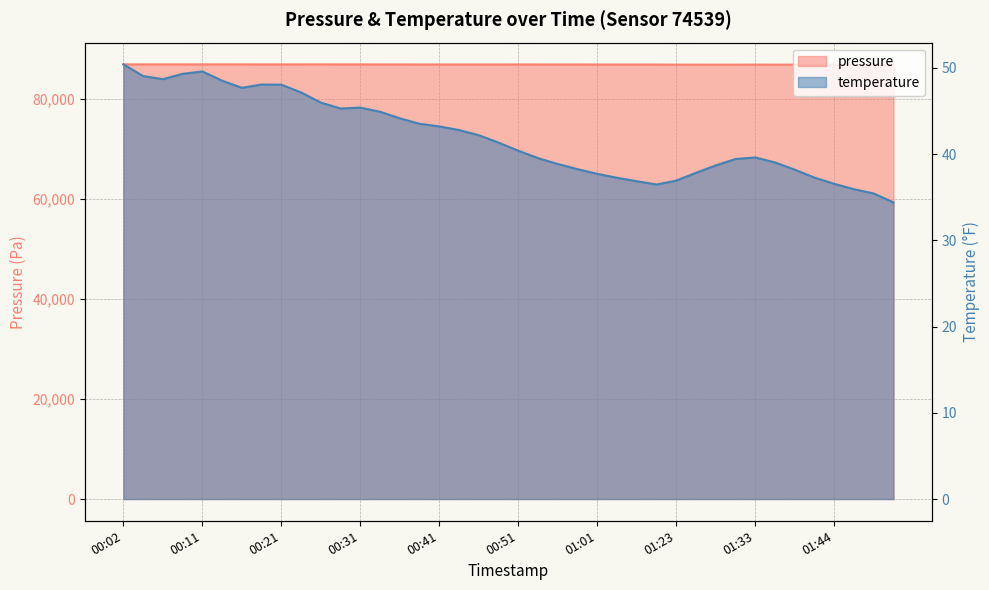

Which category has the lowest value across all series?

01:55